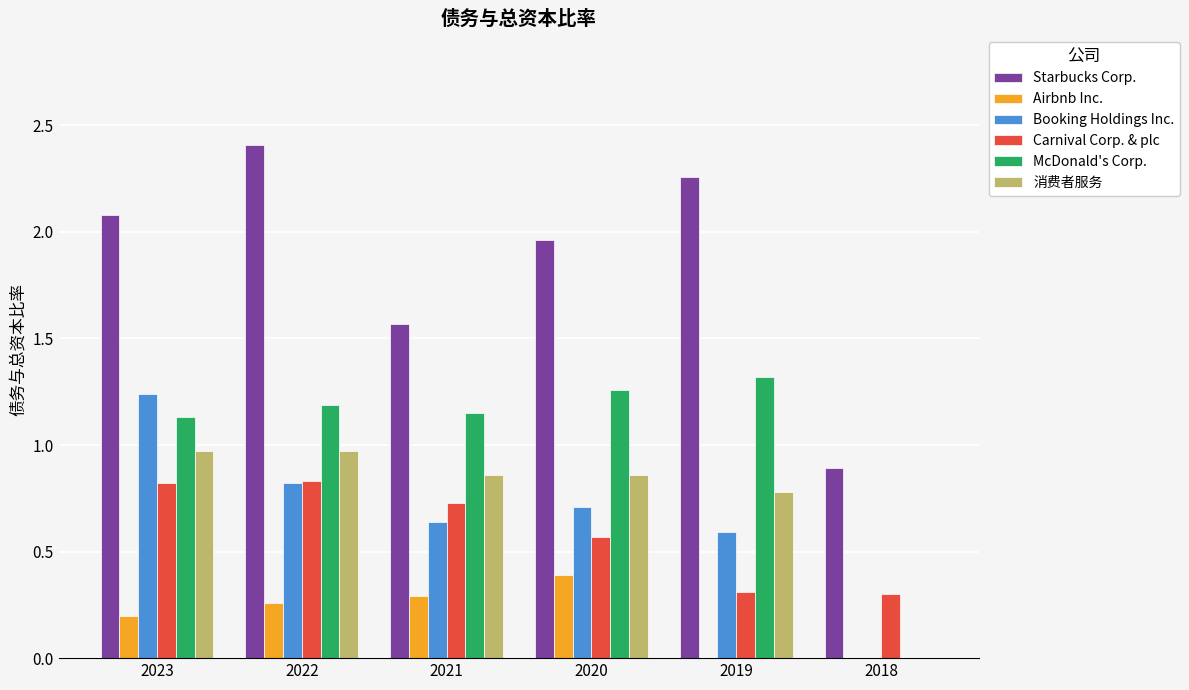

What is the greatest value displayed?

2.4